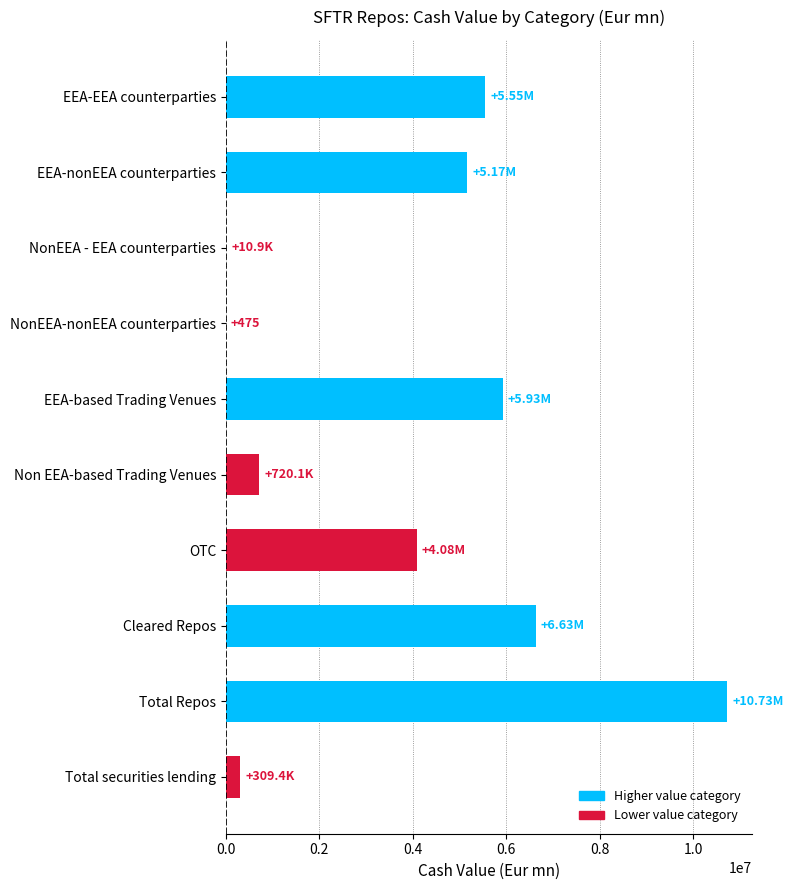

Are the bars grouped side by side (vs. stacked)?

No